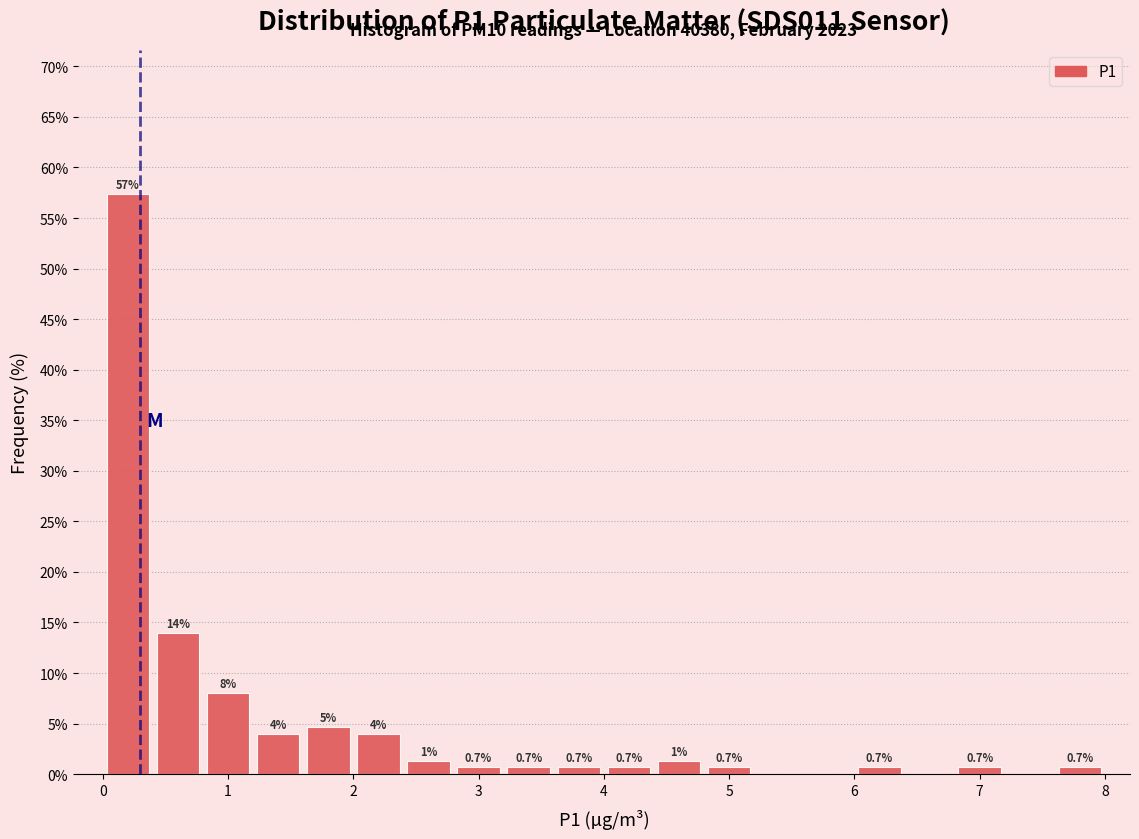

Which range on the x-axis has the tallest bar?

0.0 to 0.4